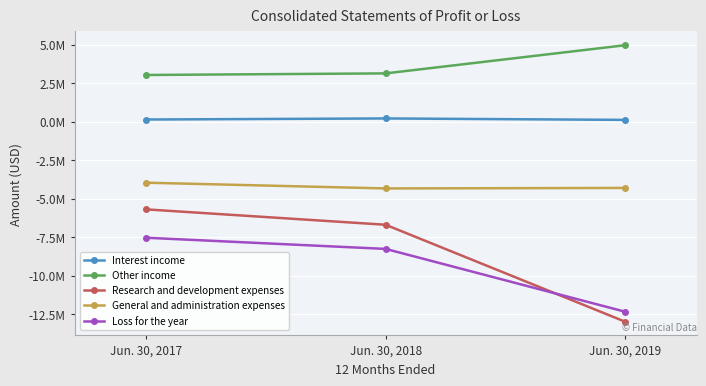

What are all the series names shown in the legend?

Interest income, Other income, Research and development expenses, General and administration expenses, Loss for the year